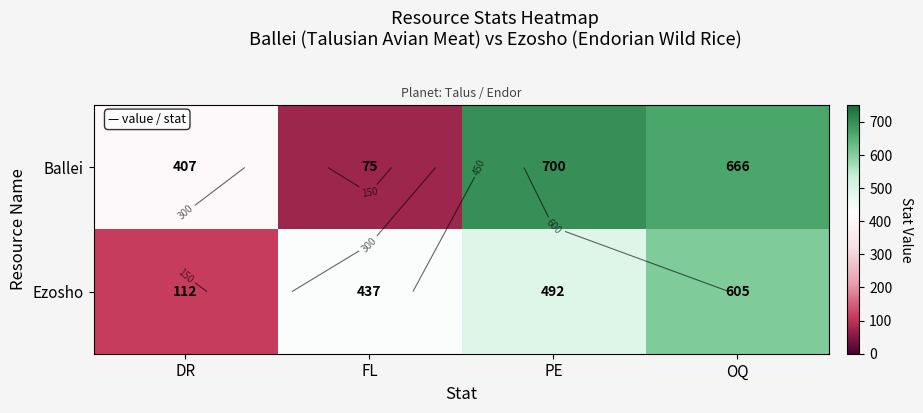

Which series changed the most between PE and OQ?

Ezosho